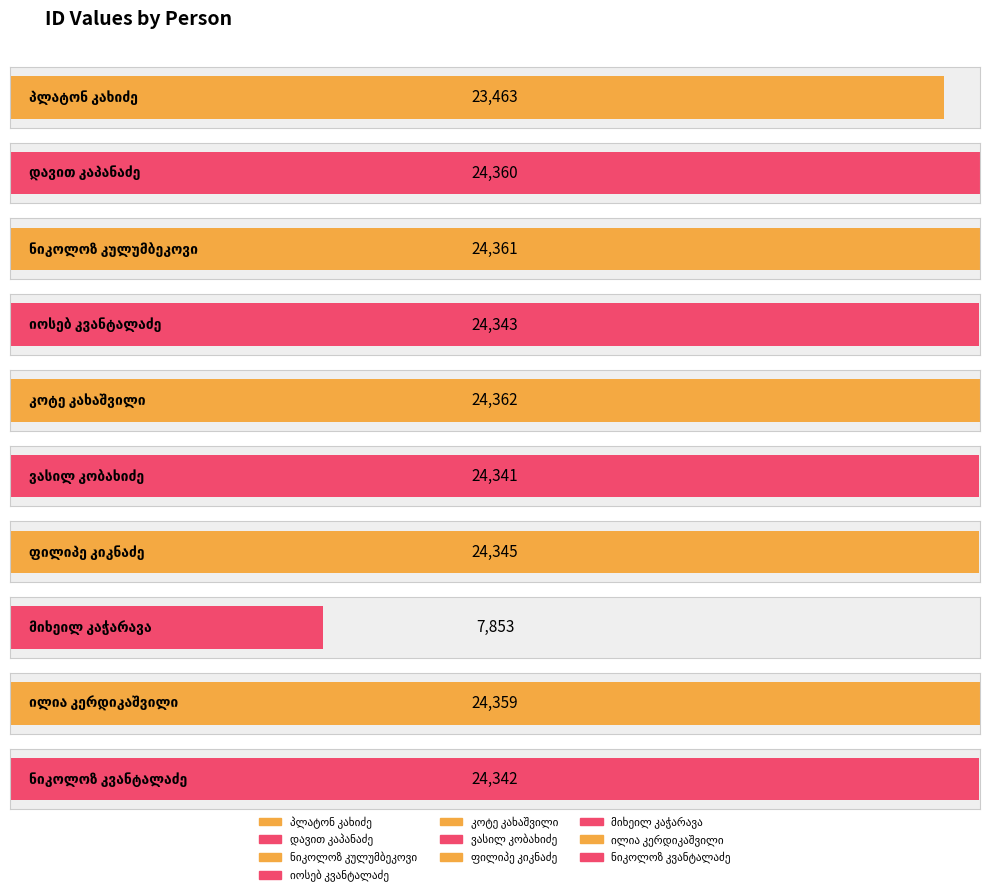

At which label does the data first exceed 24345?

დავით კაპანაძე